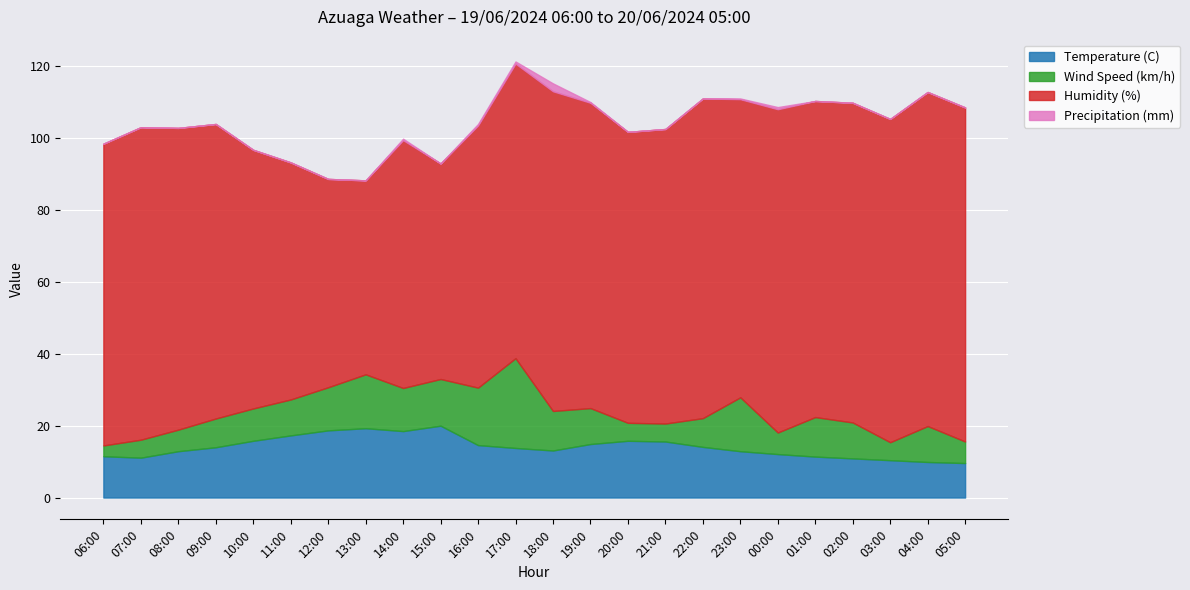

What is the label of the 12th point from the right?

18:00